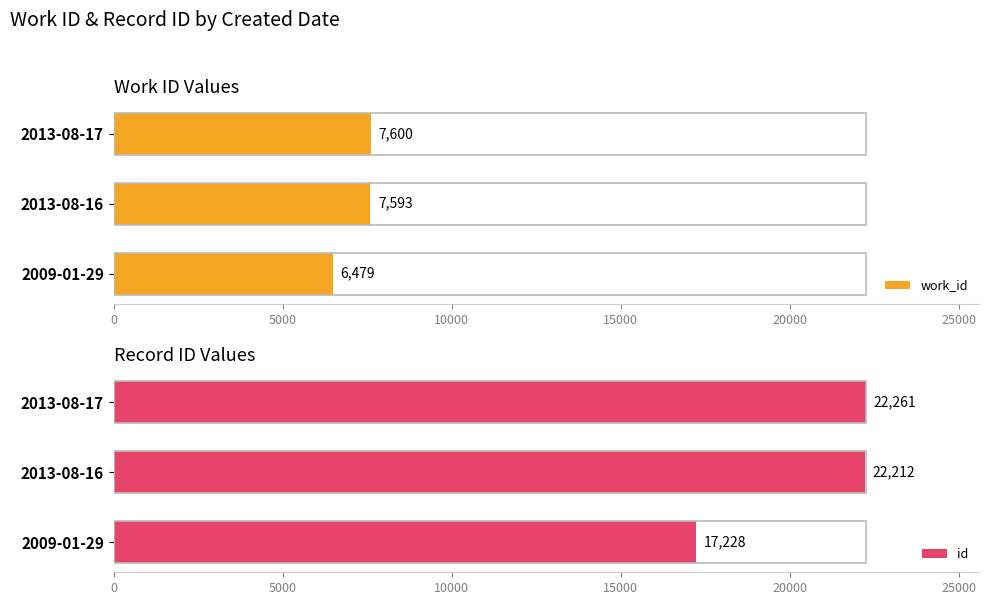

What is the sum of the id values at 2013-08-17 and 2013-08-16?

44473